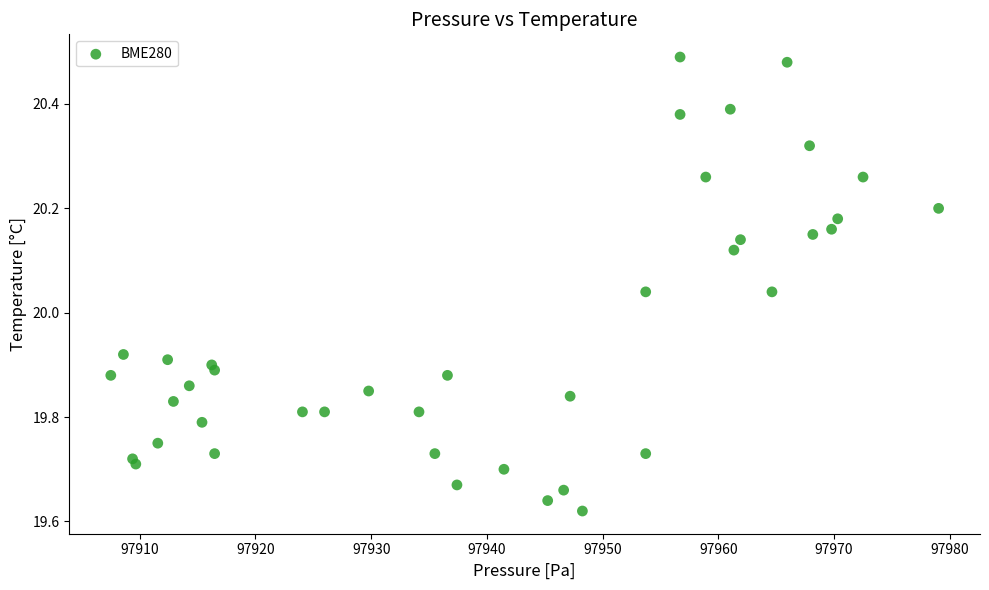

What is the range of Y values (max minus min)?

0.9